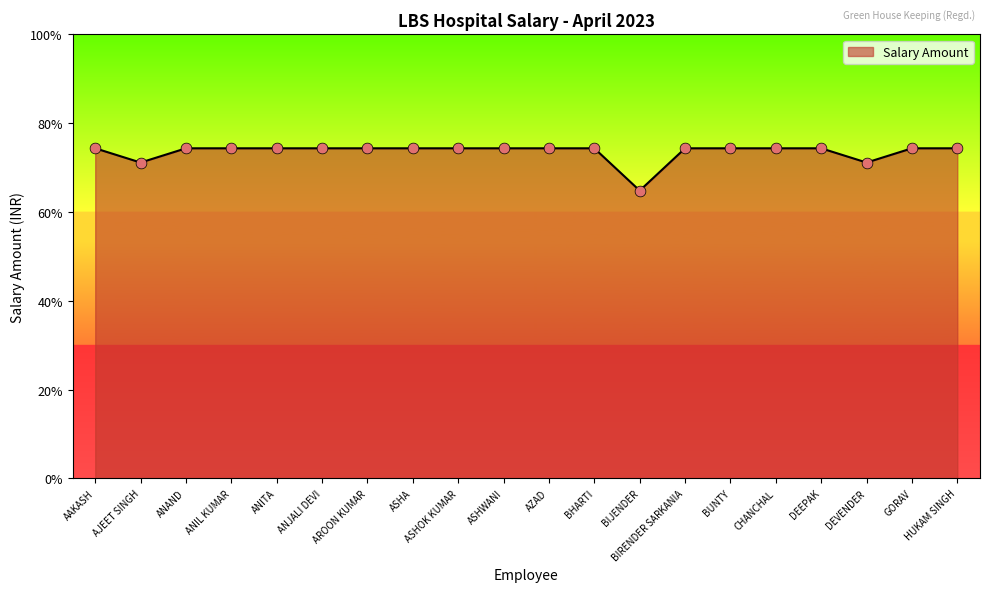

Is this an area chart (filled region under the line)?

Yes